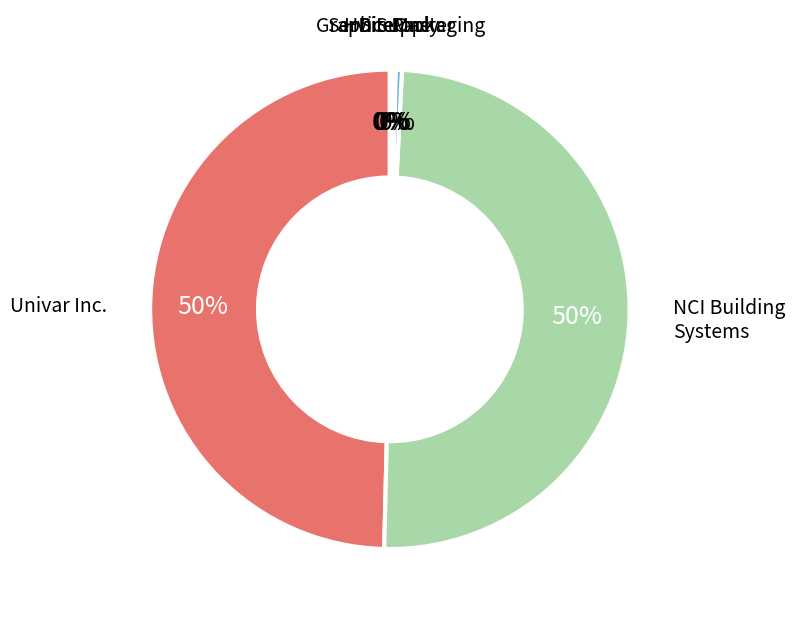

Does any single category account for the majority?

No